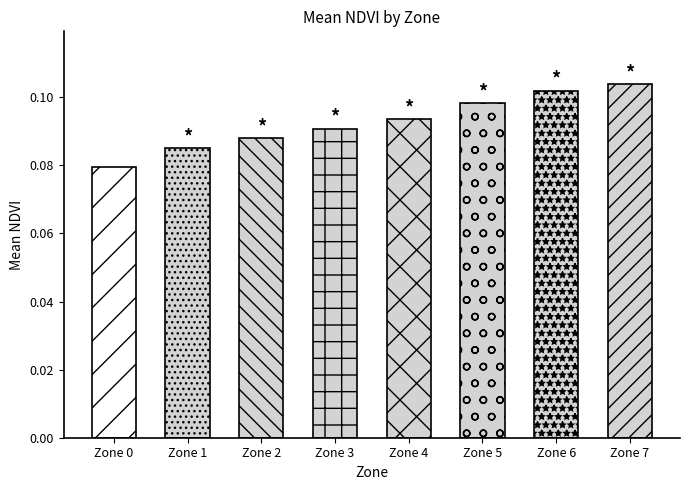

Reading right to left, list all the values displayed in this chart.

0.1	0.1	0.1	0.1	0.1	0.1	0.1	0.1